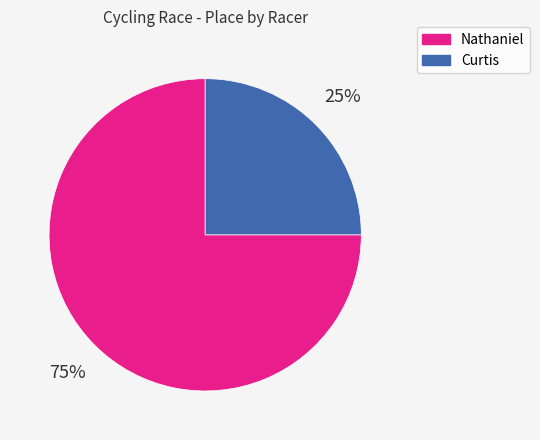

Do Curtis and Nathaniel together represent more than half of the pie?

Yes